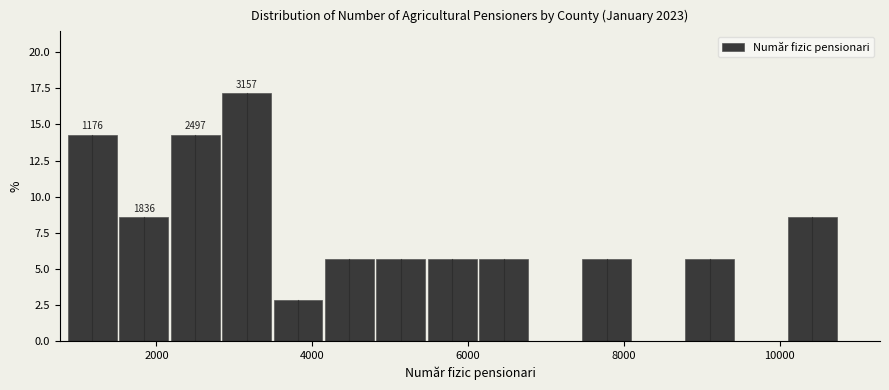

Read against the x-axis, roughly where is the centre of the tallest bar?

3200